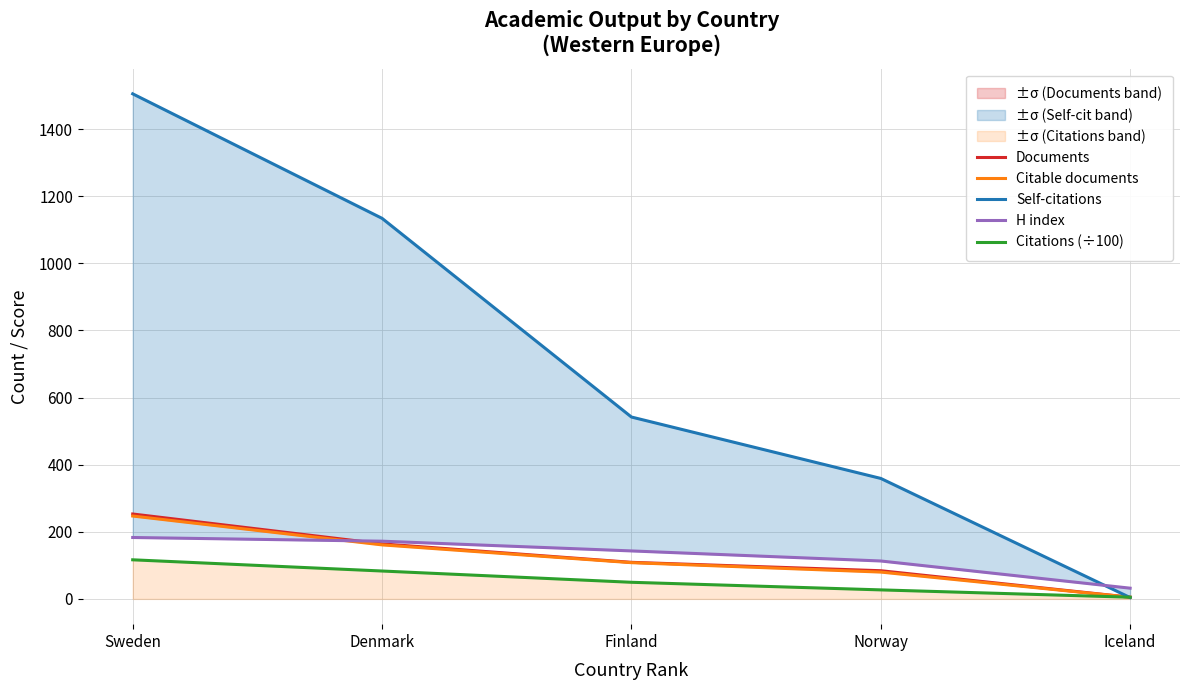

True or false: Citable documents and Citations (÷100) intersect in this chart.

True